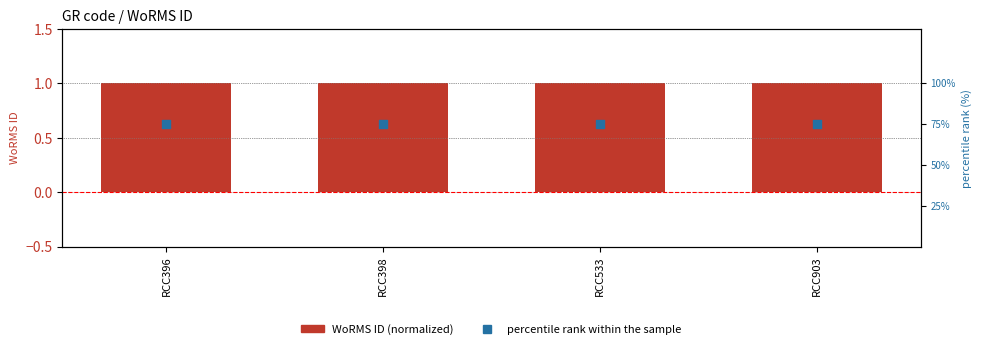

At which category is the sum across all series the highest?

RCC396